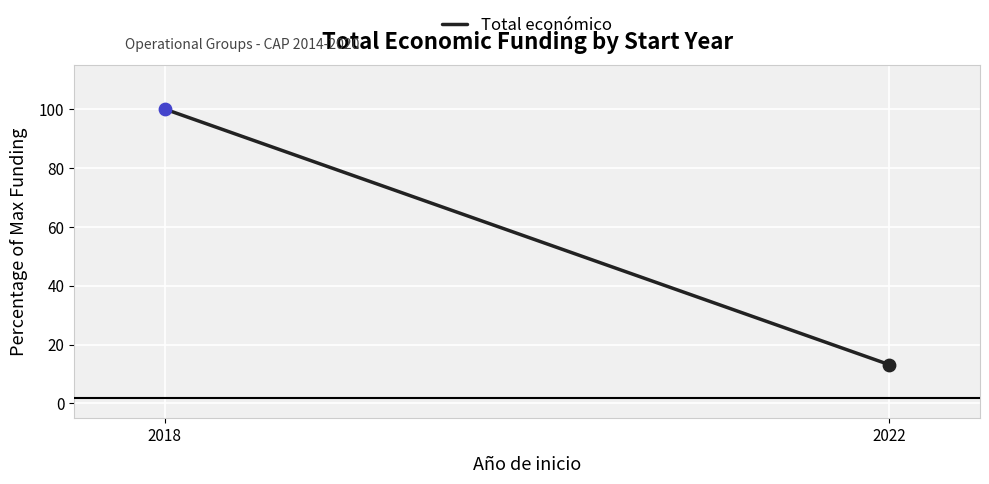

Between 2022 and 2018, which is larger?

2018